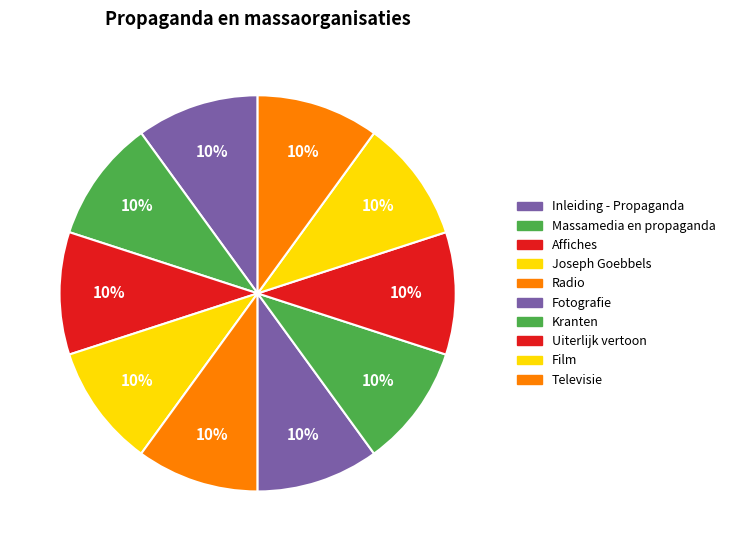

Rank the categories by value from lowest to highest.

Inleiding - Propaganda, Massamedia en propaganda, Affiches, Joseph Goebbels, Radio, Fotografie, Kranten, Uiterlijk vertoon, Film, Televisie